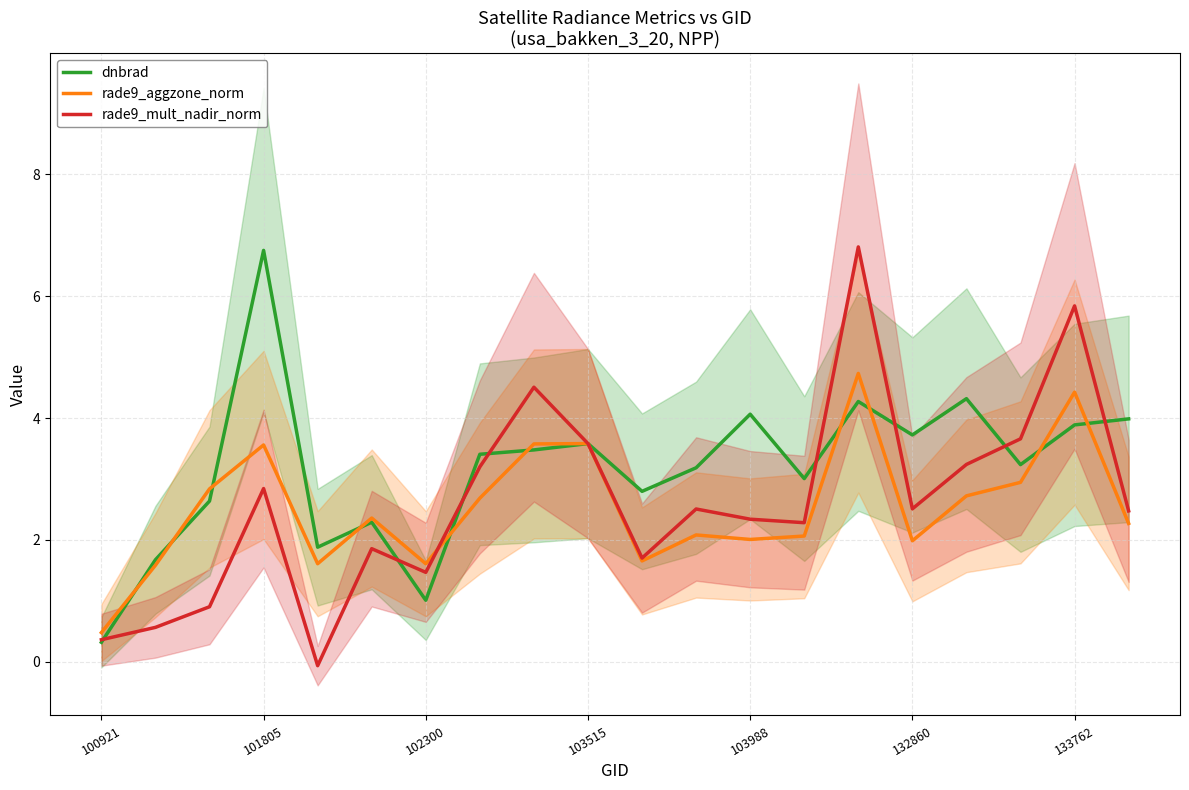

True or false: dnbrad has a value of 6.1 at 103515.

False